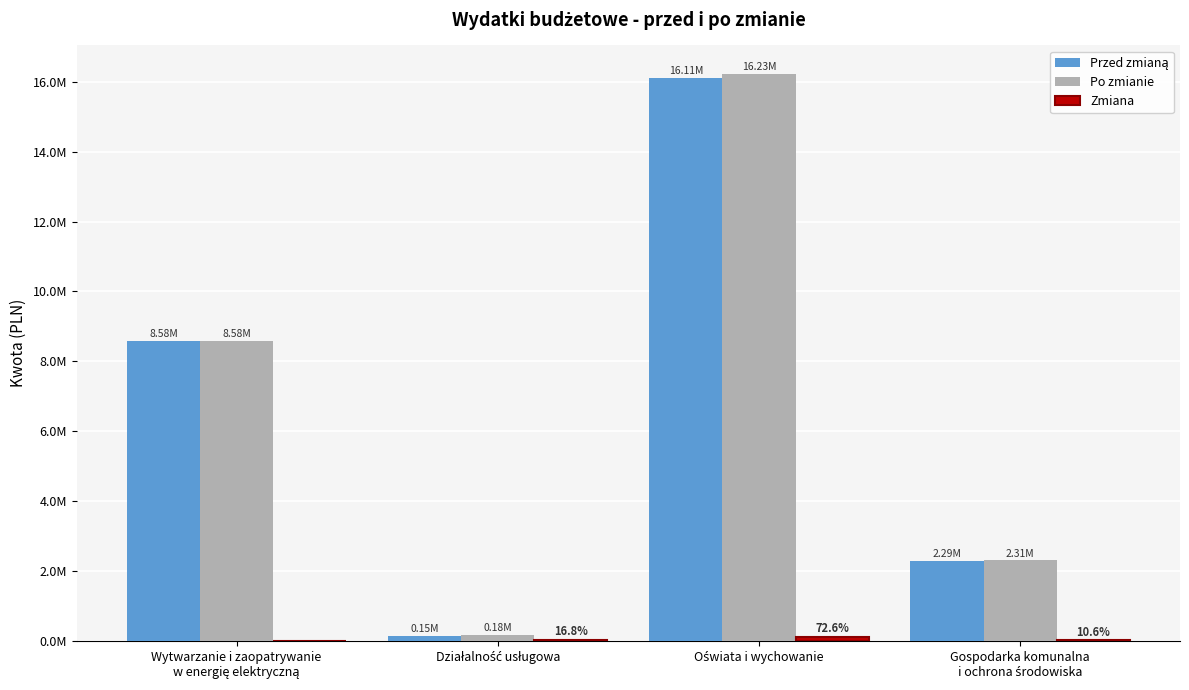

What is the label of the 3rd bar from the right?

Działalność usługowa